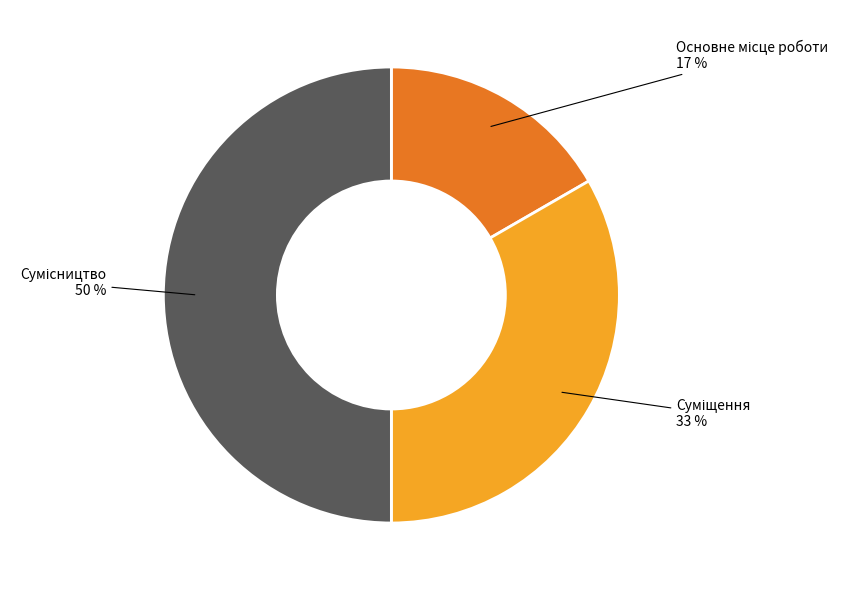

To the nearest percent, what is the average slice percentage?

33%